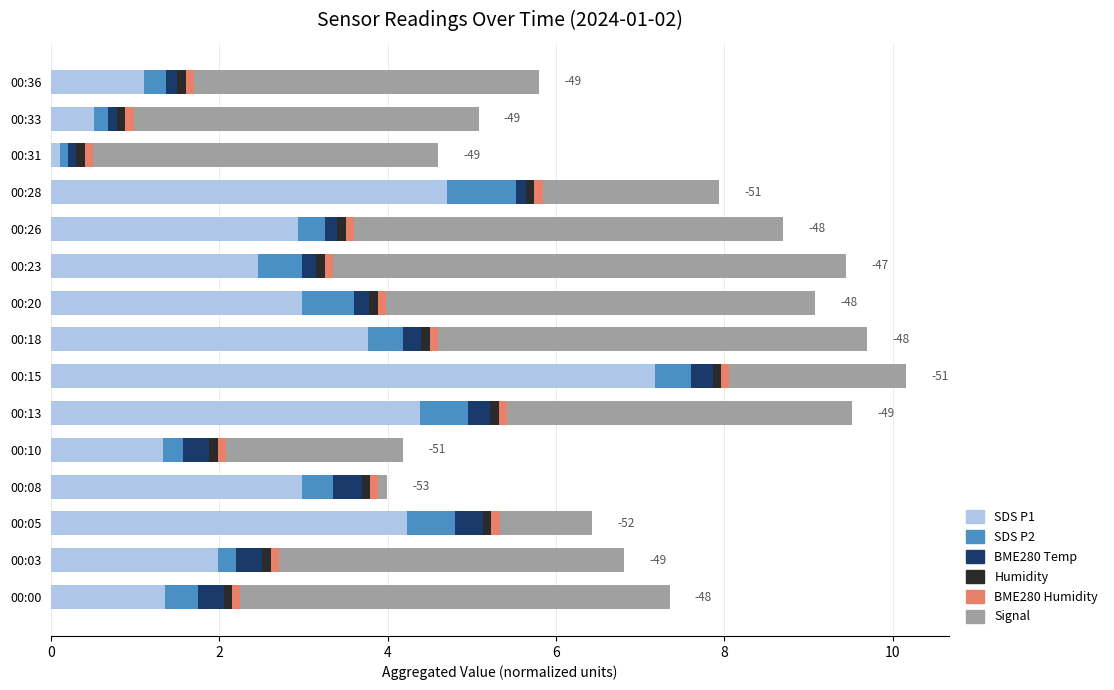

Is it true that SDS P1 equals 0.1 at 00:31?

True